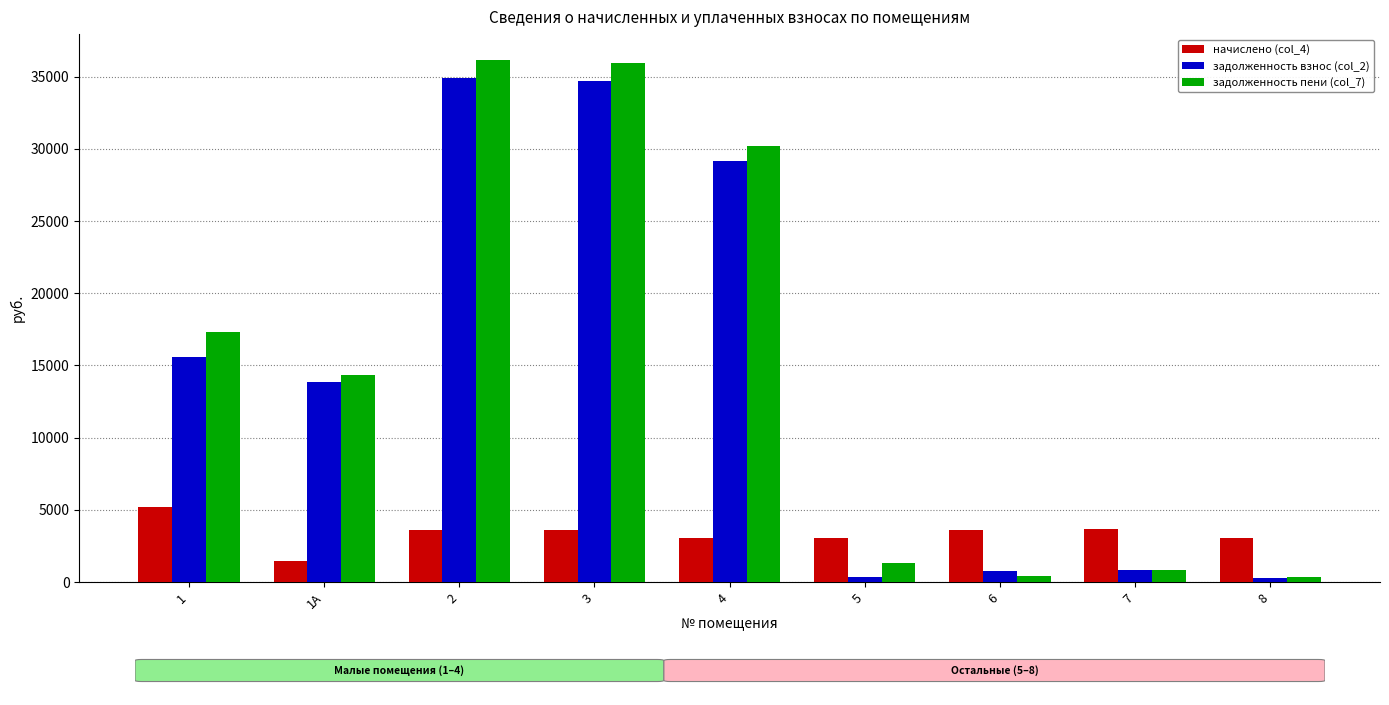

The value of начислено (col_4) at 1 is 5198.4. True or false?

True